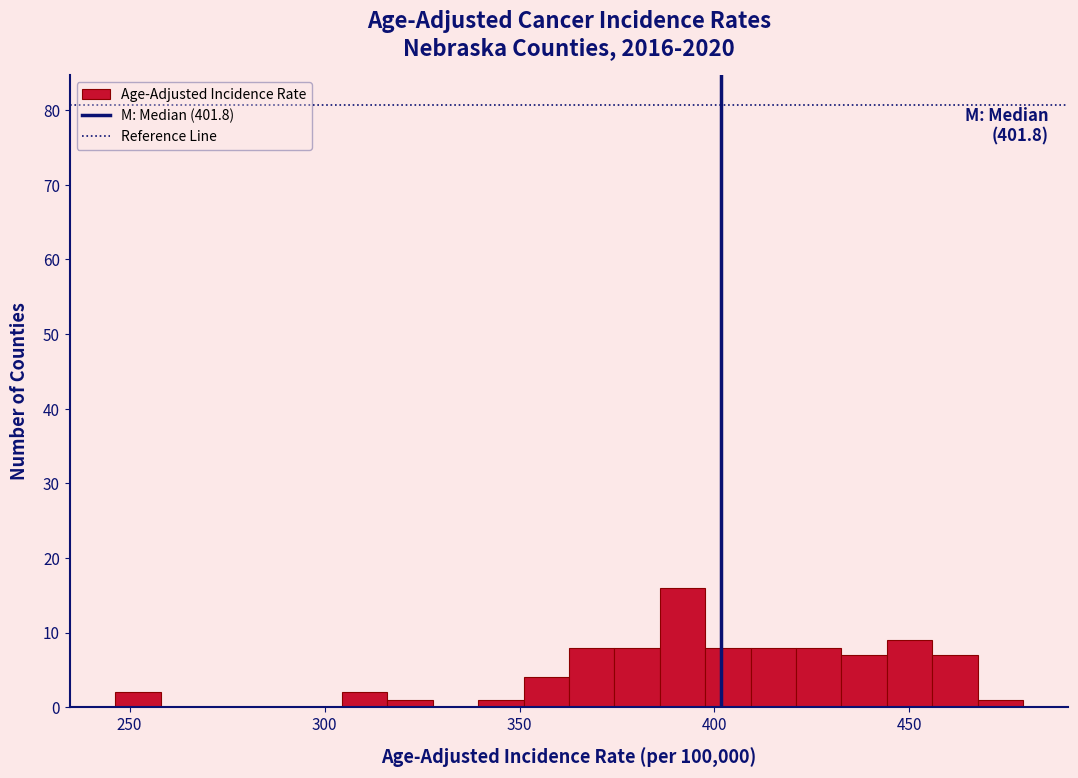

Read against the x-axis, roughly where is the centre of the tallest bar?

390